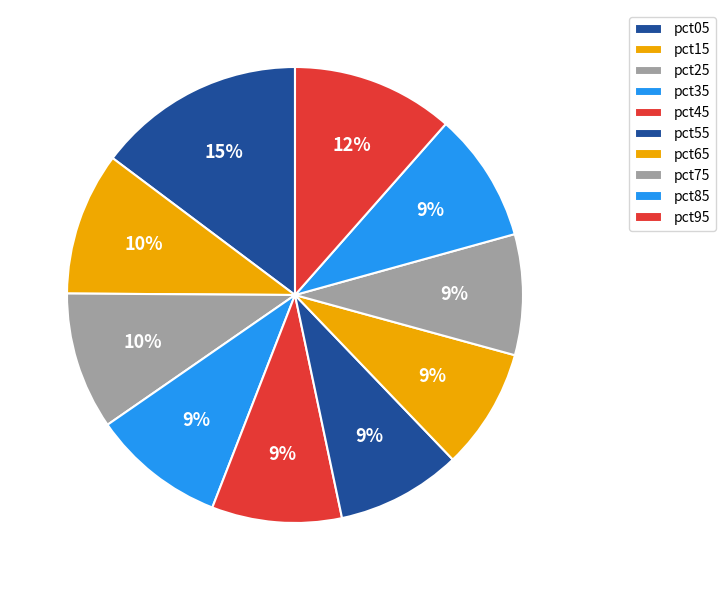

To the nearest percent, what is the combined percentage of pct85 and pct35?

19%